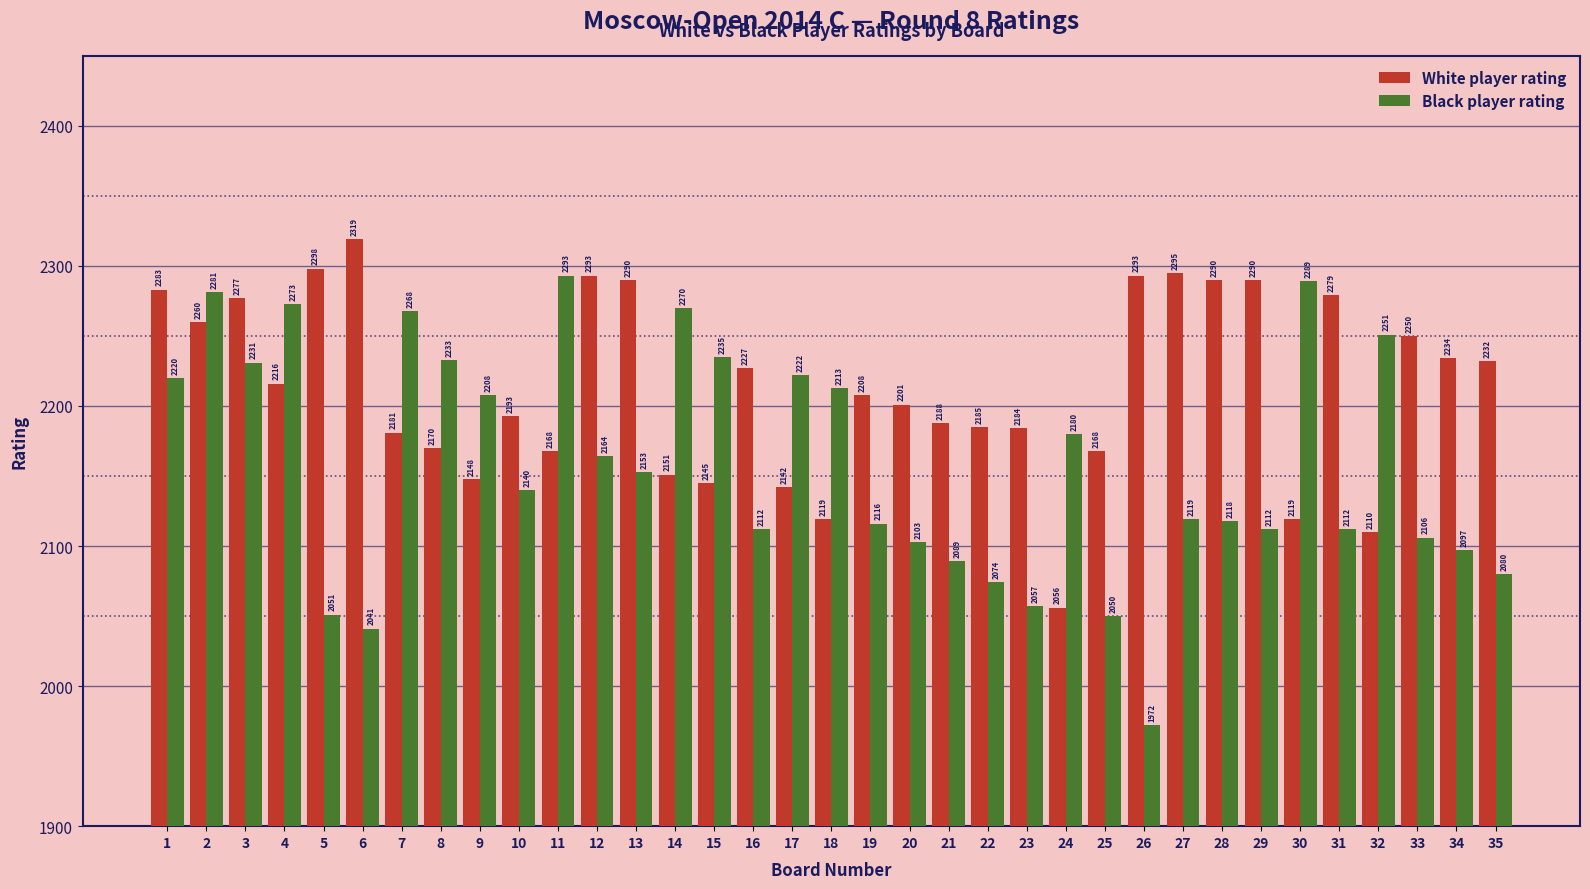

Rank the series by their maximum value, from highest to lowest.

White player rating, Black player rating